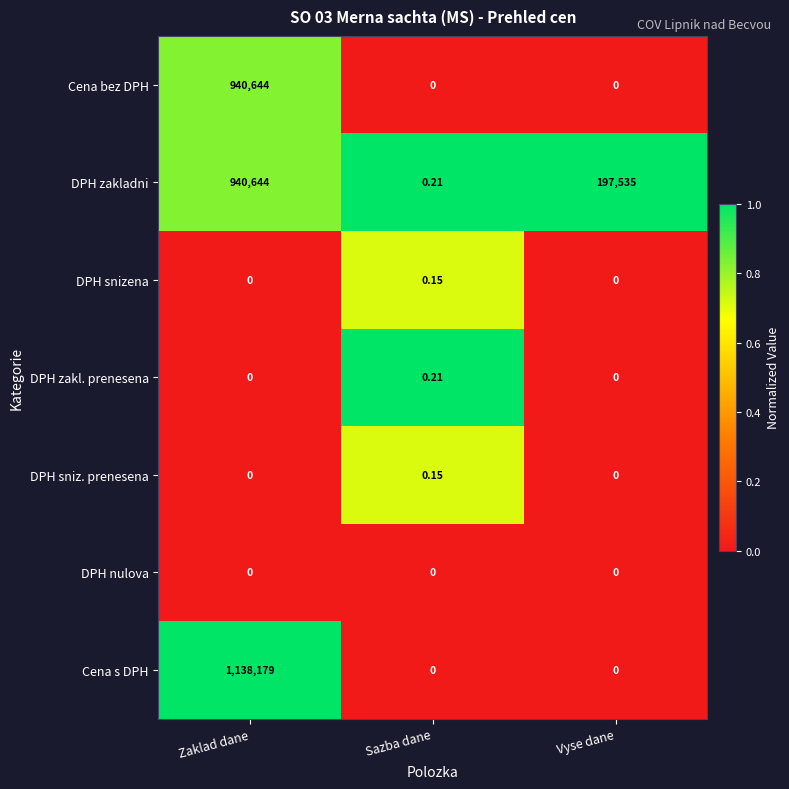

At which label is DPH zakladni closest to 470322?

Vyse dane